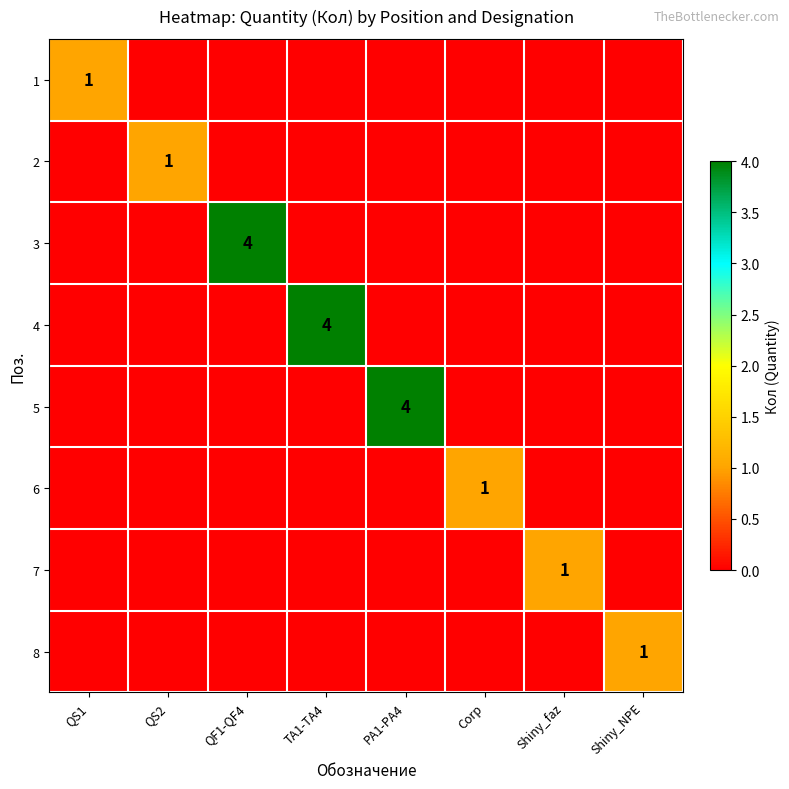

How many data points does each series have?

8